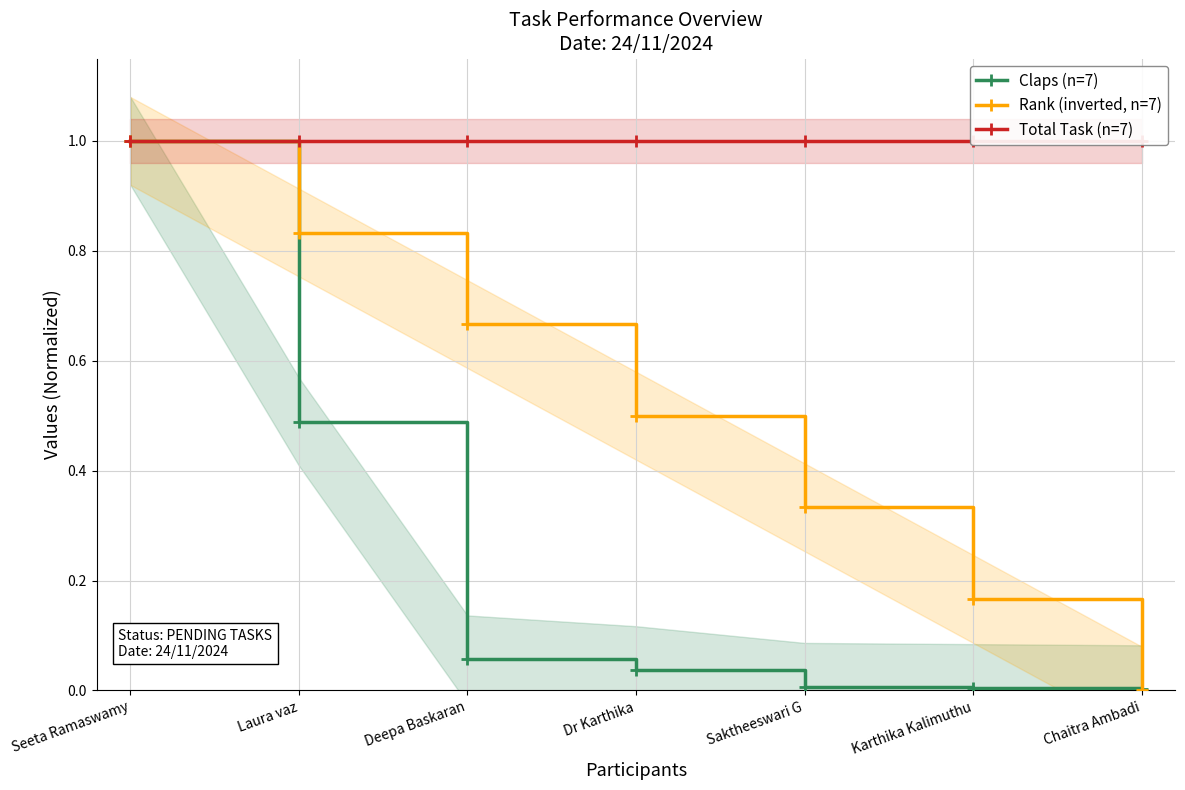

What is the difference between the maximum and minimum values in the Claps (n=7) series?

1.0